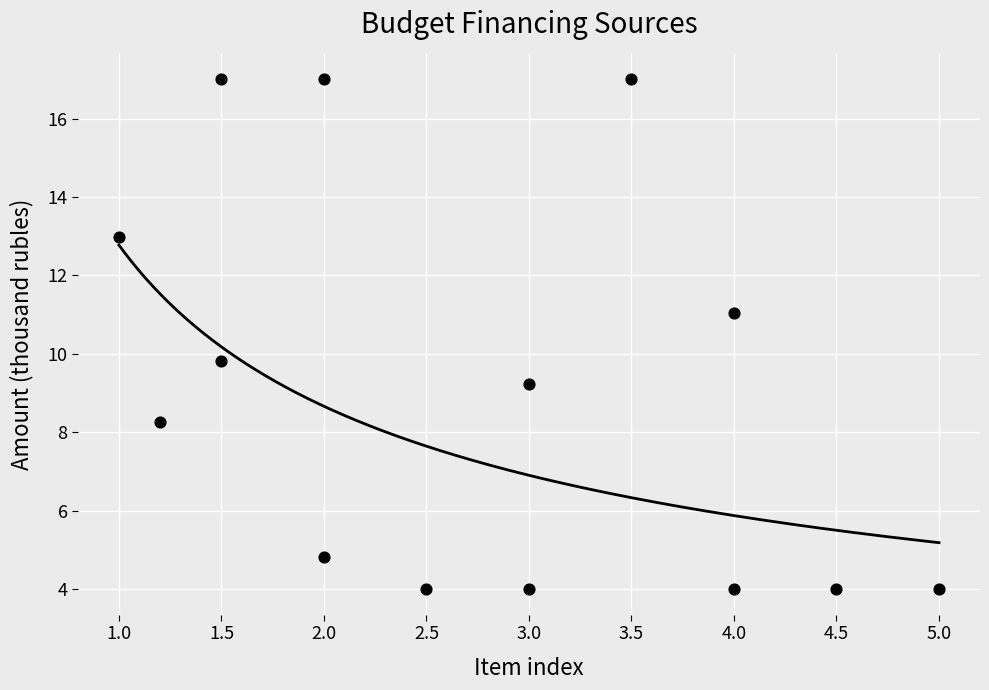

What Y value in the scatter plot is closest to 10?

9.8